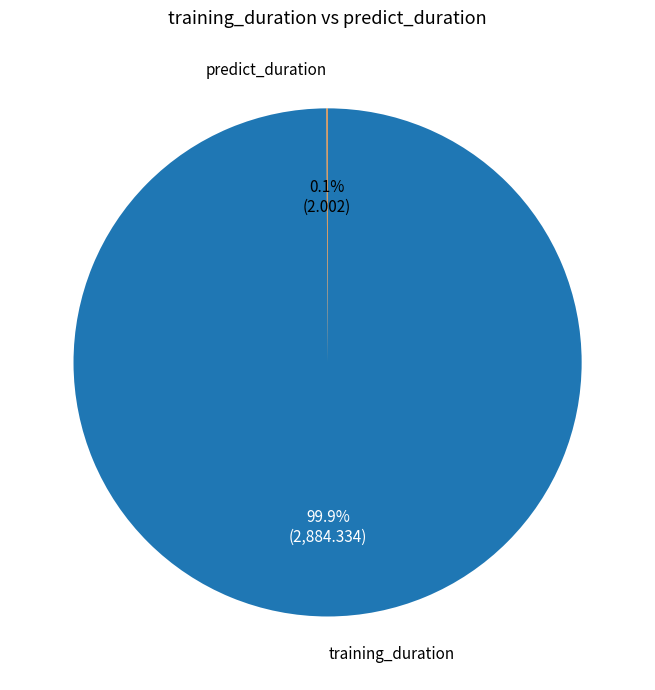

Which slice represents more than half of the pie?

training_duration